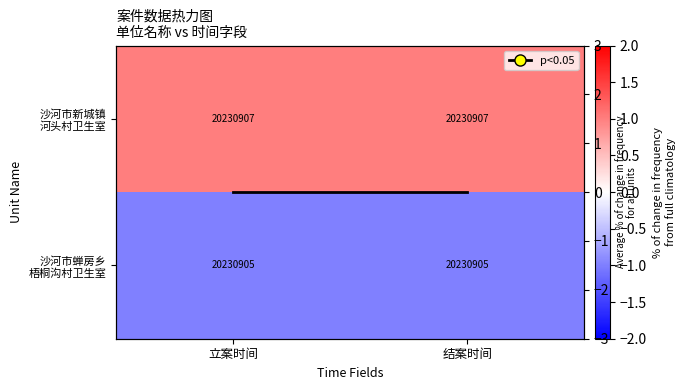

Which label corresponds to the largest value in the chart?

立案时间